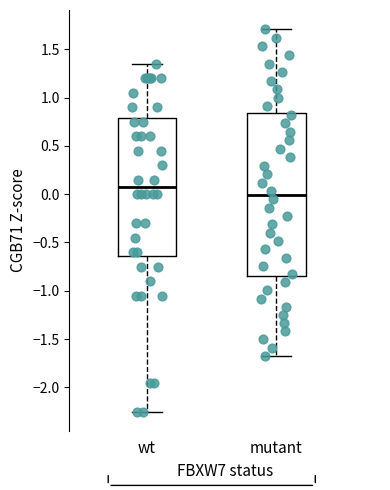

Which box's median line is the lowest?

mutant